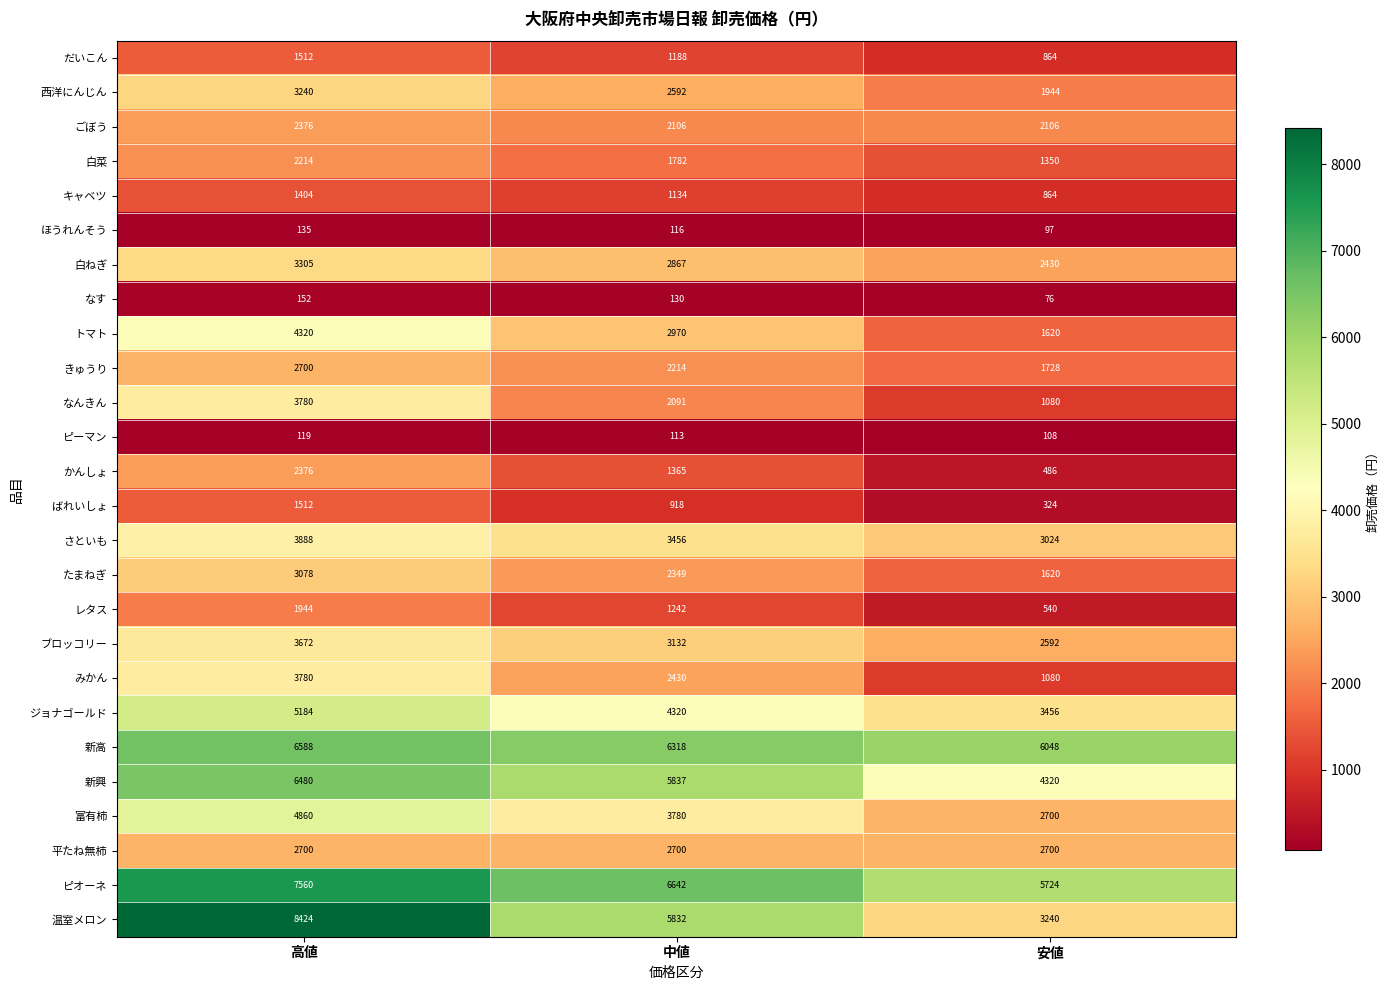

At 中値, list the series in order from largest to smallest.

ピオーネ, 新高, 新興, 温室メロン, ジョナゴールド, 富有柿, さといも, ブロッコリー, トマト, 白ねぎ, 平たね無柿, 西洋にんじん, みかん, たまねぎ, きゅうり, ごぼう, なんきん, 白菜, かんしょ, レタス, だいこん, キャベツ, ばれいしょ, なす, ほうれんそう, ピーマン